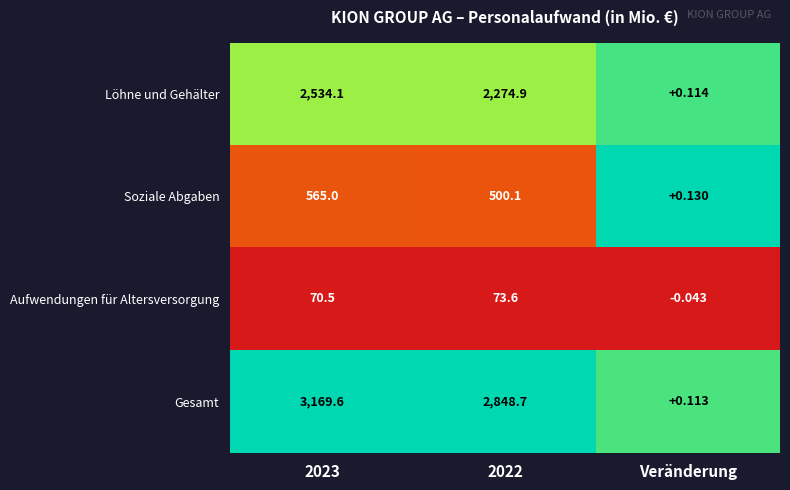

List the series in order of their peak value, highest first.

Gesamt, Löhne und Gehälter, Soziale Abgaben, Aufwendungen für Altersversorgung